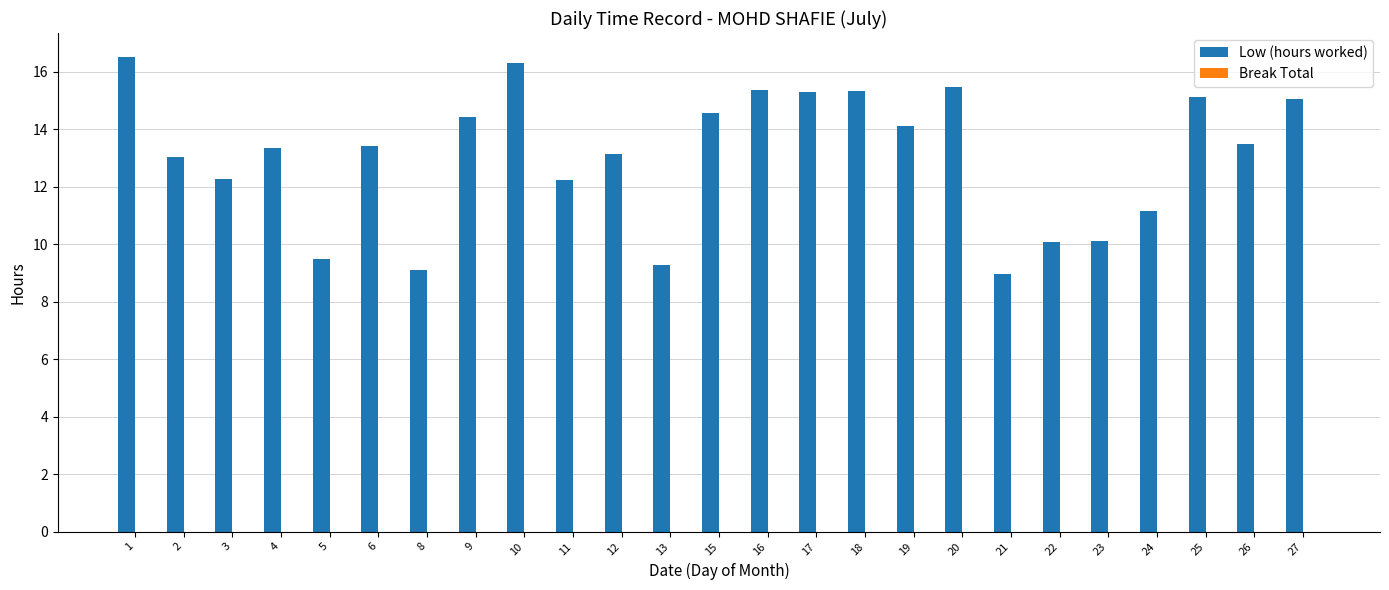

Are the bars horizontal?

No